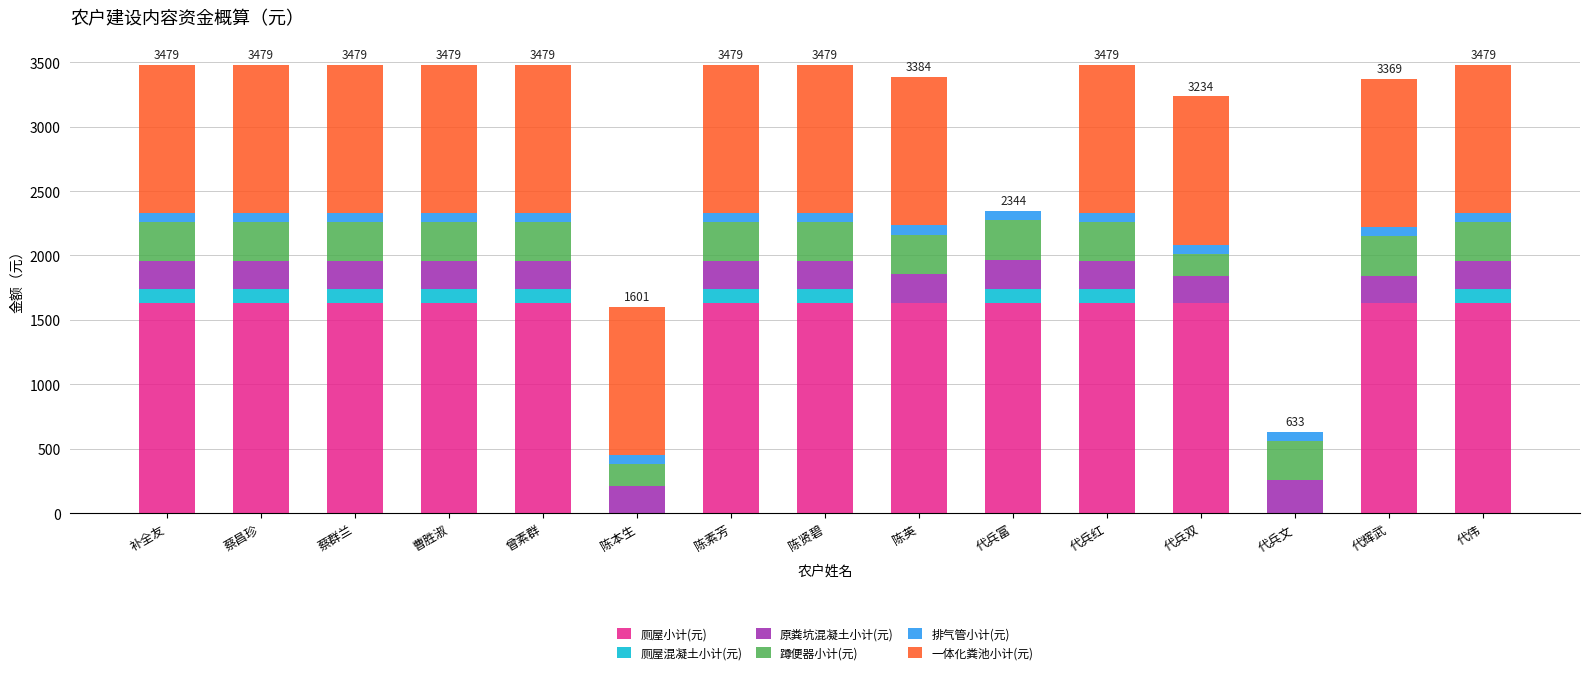

The 厕屋小计(元) series shows 1629.0 at 蔡群兰. True or false?

True